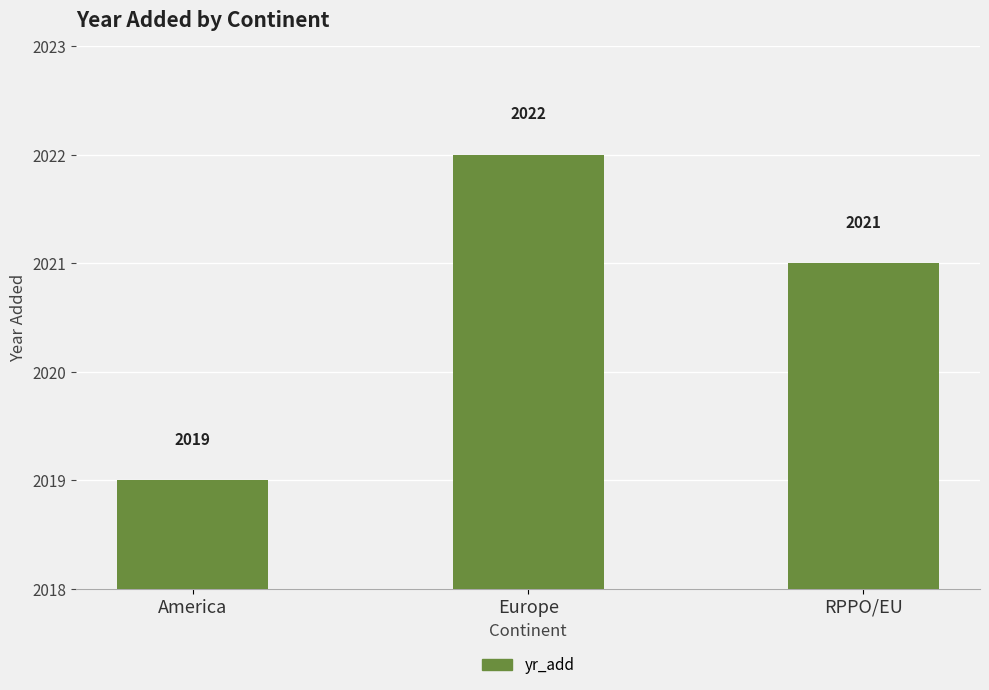

Count the number of categories in the chart.

3